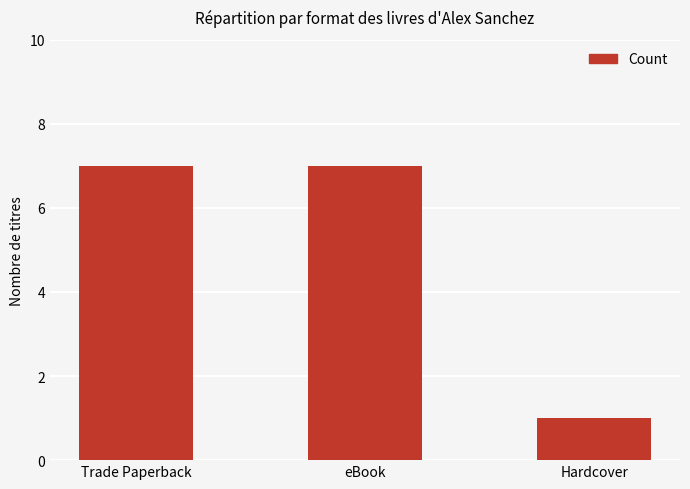

Are the bars horizontal?

No